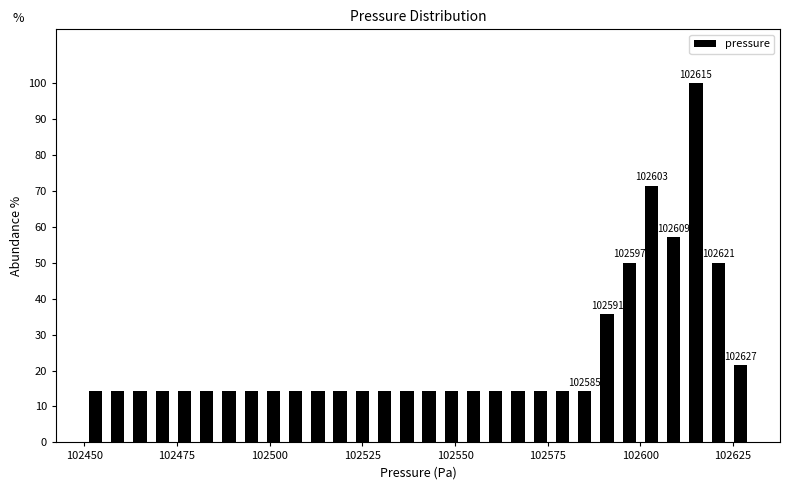

Read against the x-axis, roughly where is the centre of the tallest bar?

102615